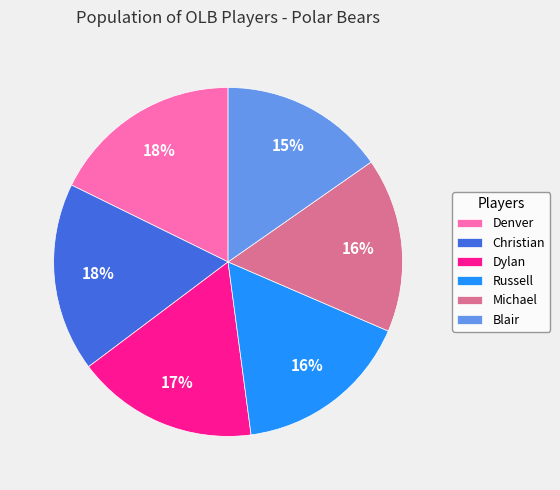

Count the number of slices in the pie.

6